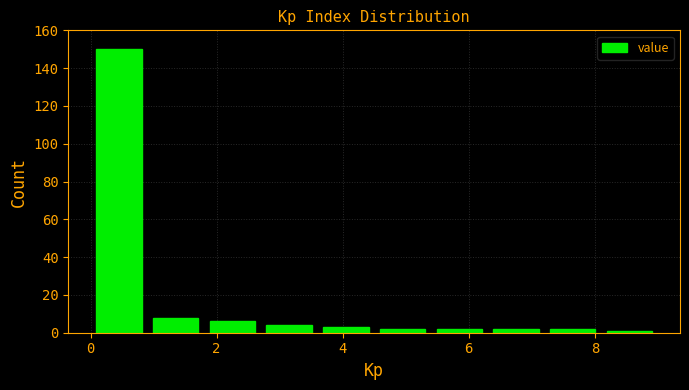

Which range on the x-axis has the tallest bar?

0.0 to 0.9